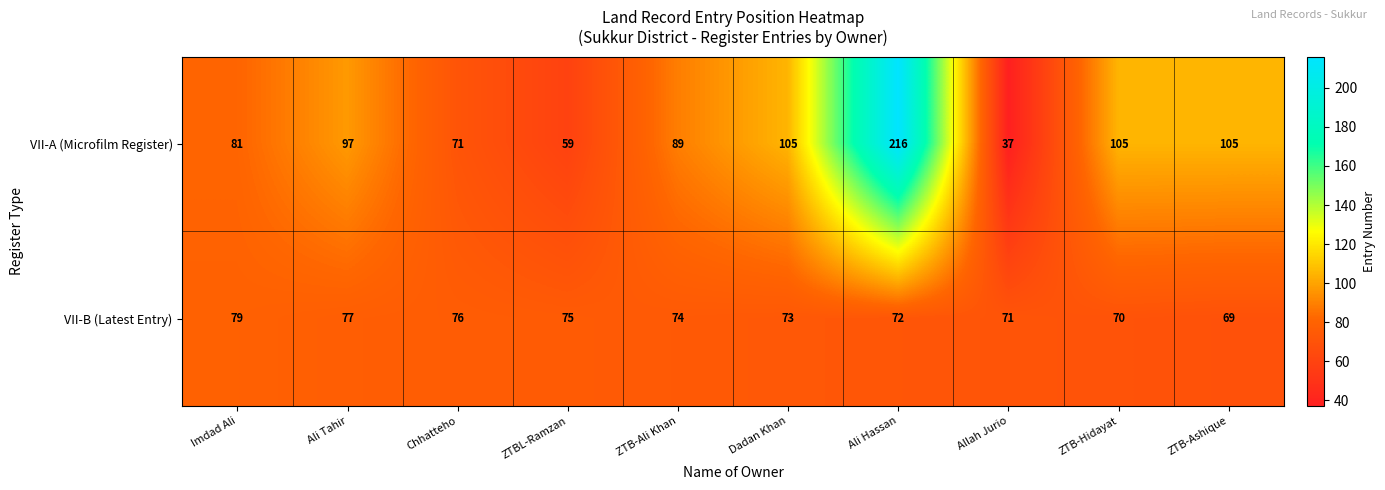

What is the sum of the VII-A (Microfilm Register) values at Ali Tahir and Allah Jurio?

134